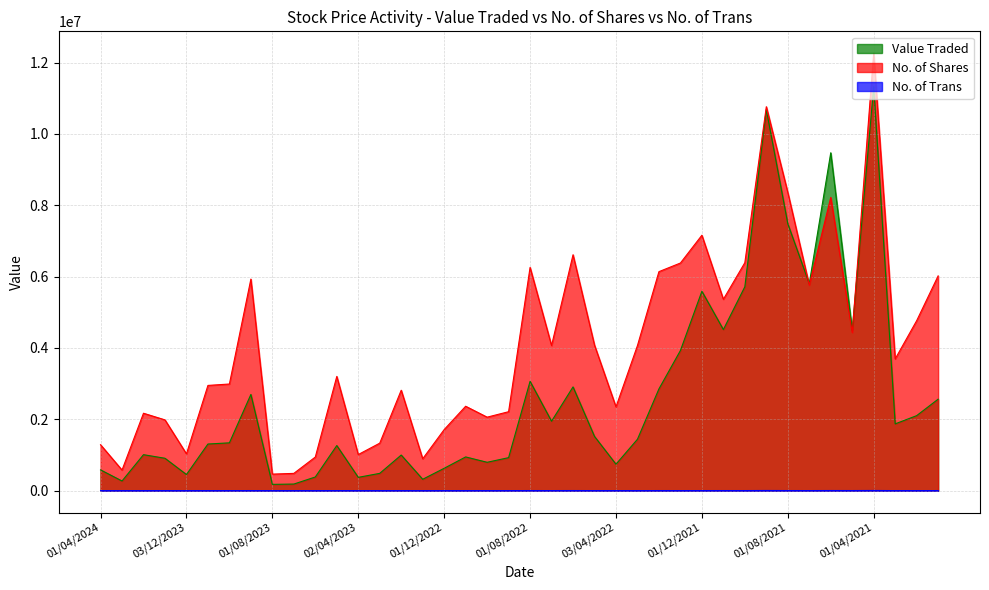

True or false: No. of Shares and No. of Trans cross at least once.

False